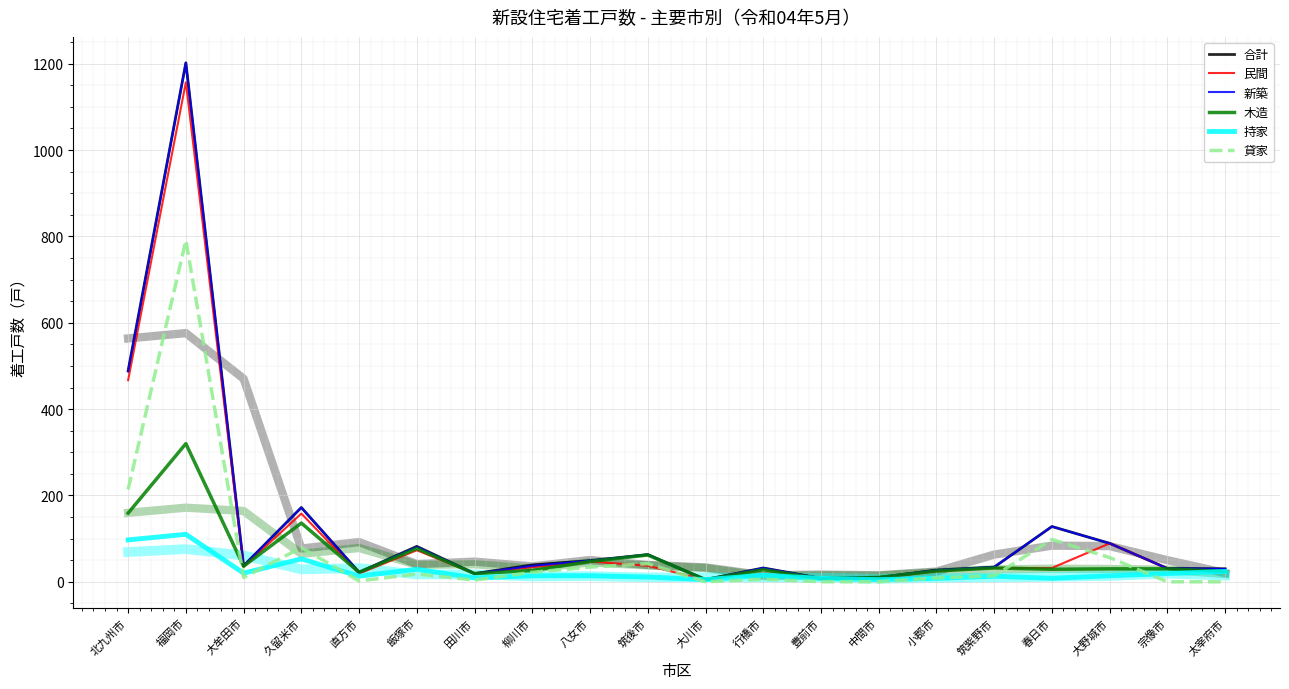

What is the approximate value of 持家 at 直方市, to the nearest 5?

15